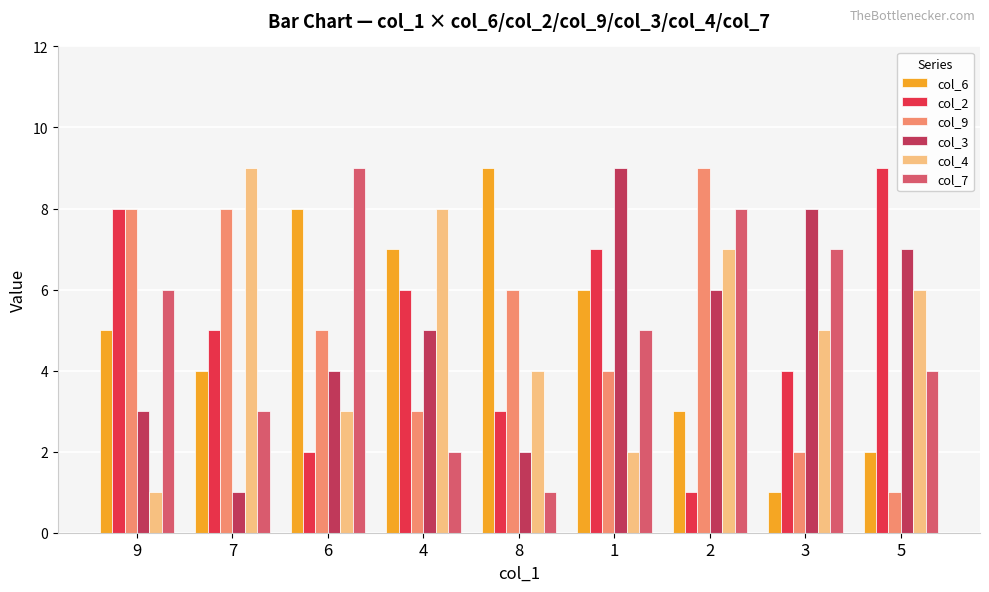

What is the minimum value shown in the chart?

1